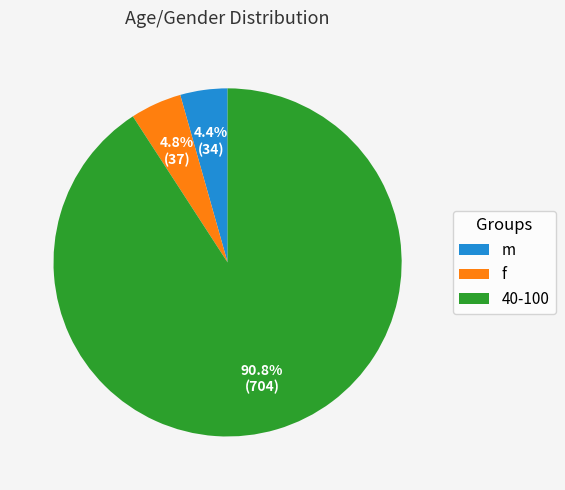

What is the largest slice in the pie chart?

40-100